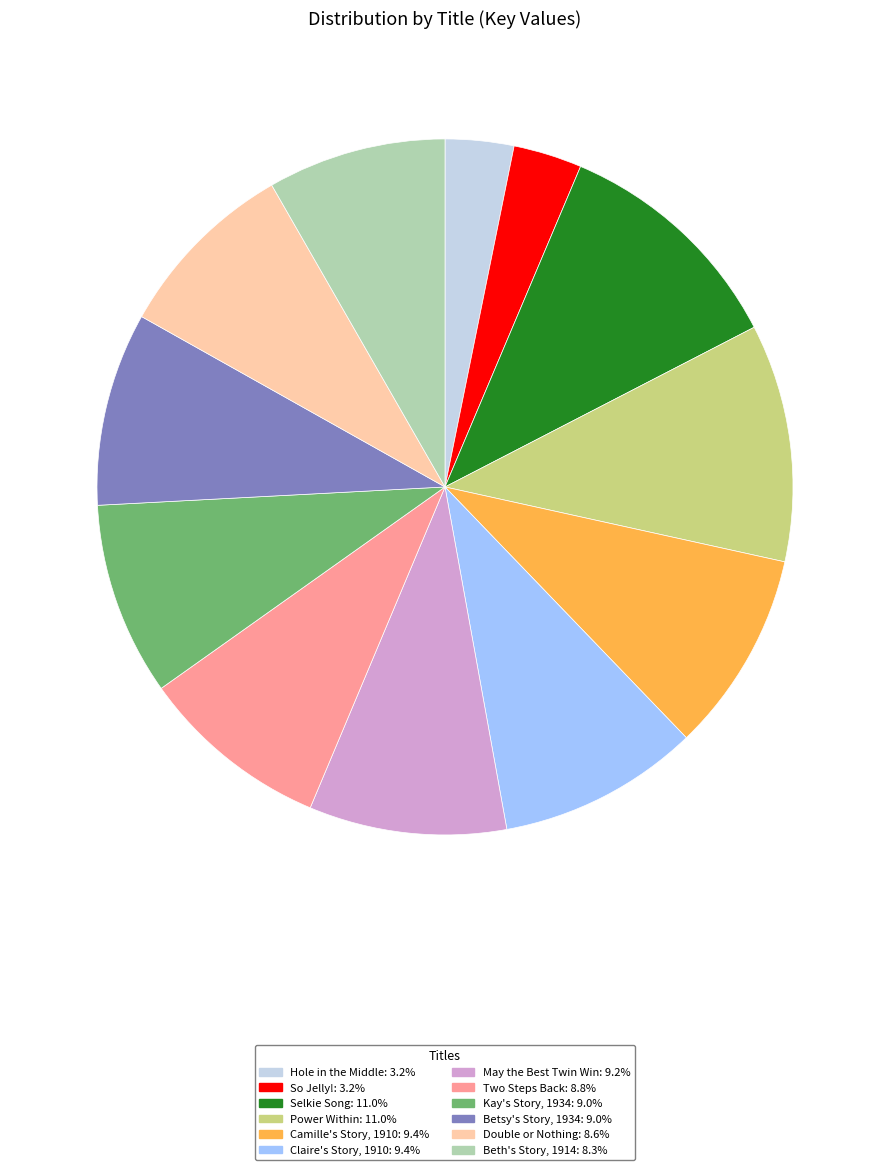

Approximately how many times larger is the value at Hole in the Middle compared to Beth's Story, 1914?

0.4